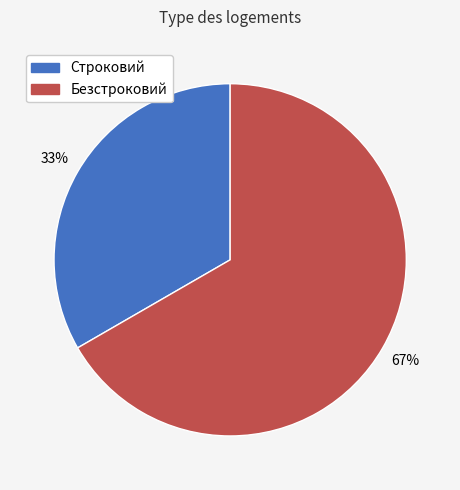

What percentage is the Безстроковий slice, to the nearest percent?

67%